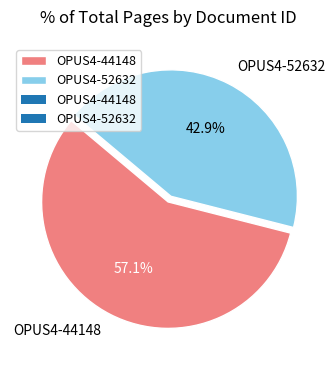

How many slices are in this pie chart?

2